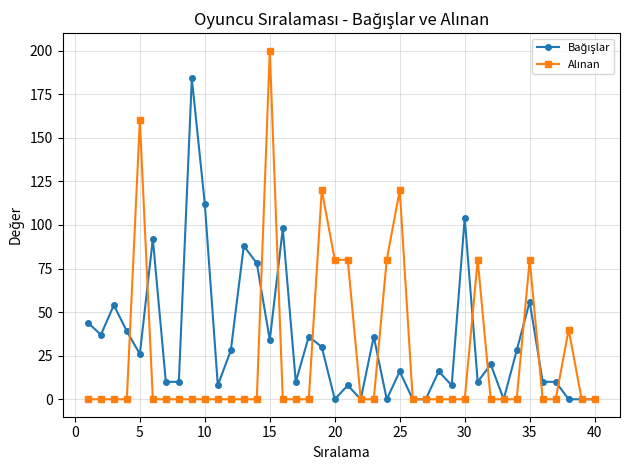

What is the greatest value displayed?

200